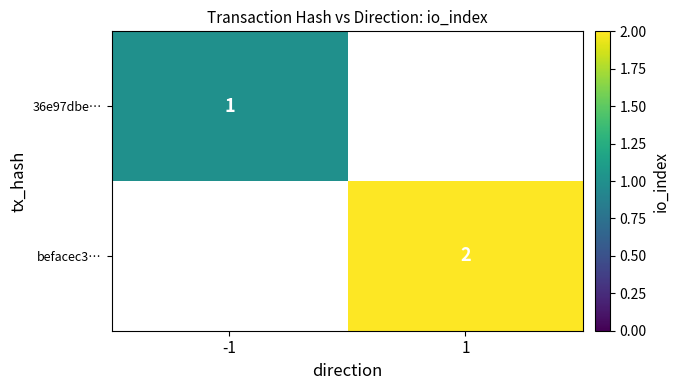

True or false: 36e97dbe… has a value of 1 at -1.

True